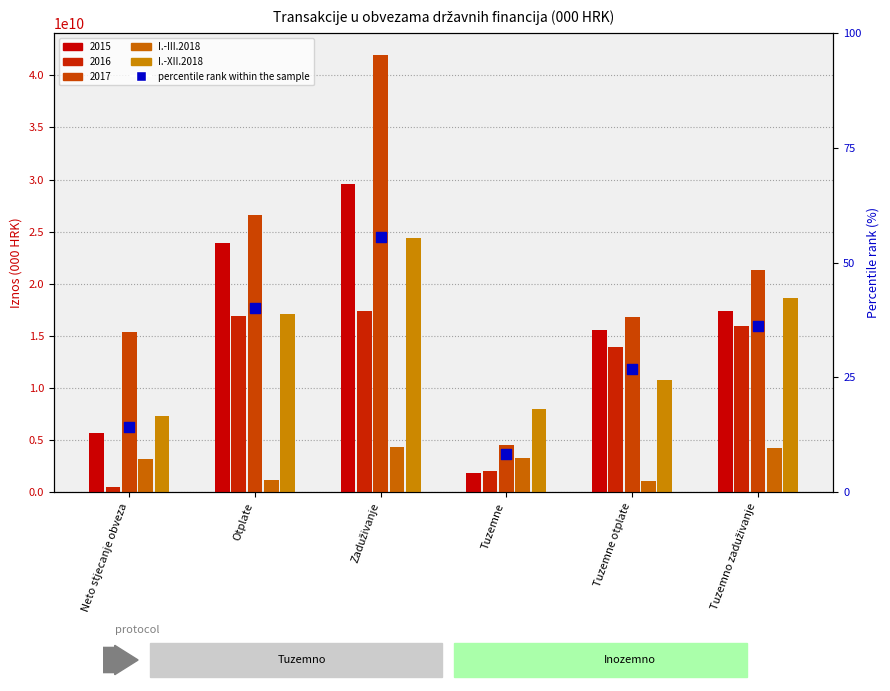

Which series contains the lowest Y value?

percentile rank within the sample